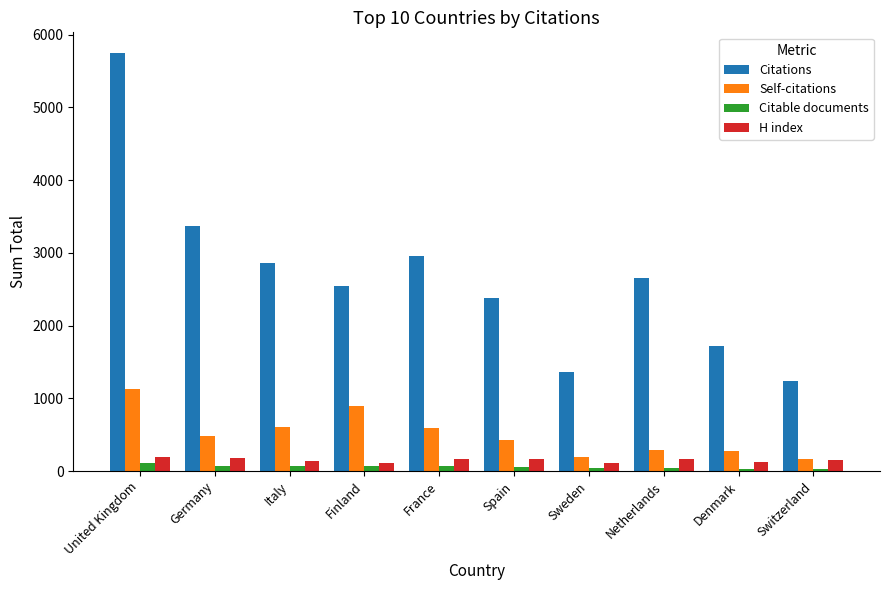

Where is Citations nearest to the value 3493?

Germany